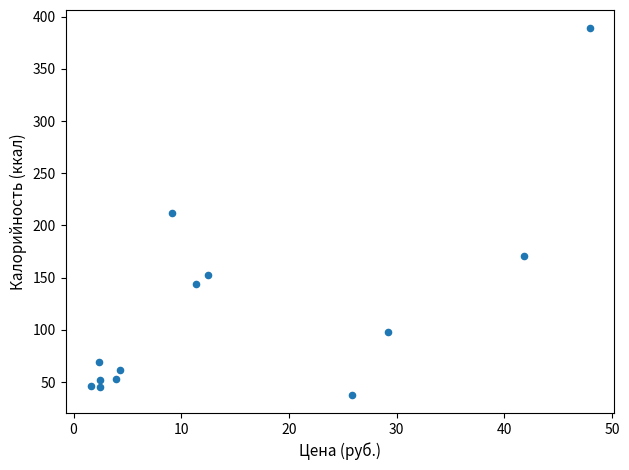

What is the range of Y values (max minus min)?

350.8